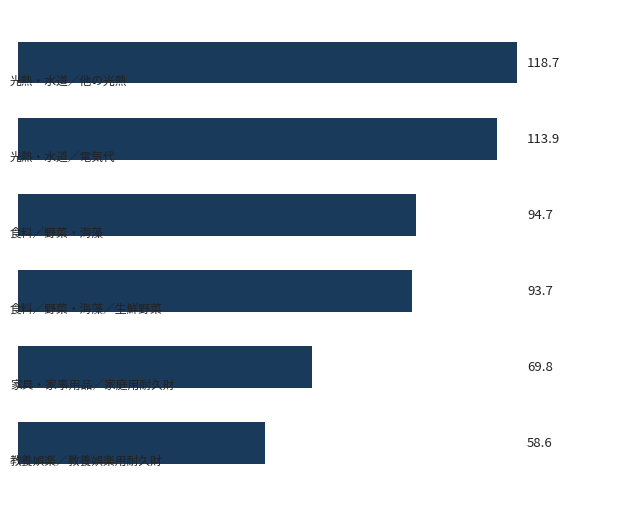

What is the value of the 6th bar from the top?

58.6